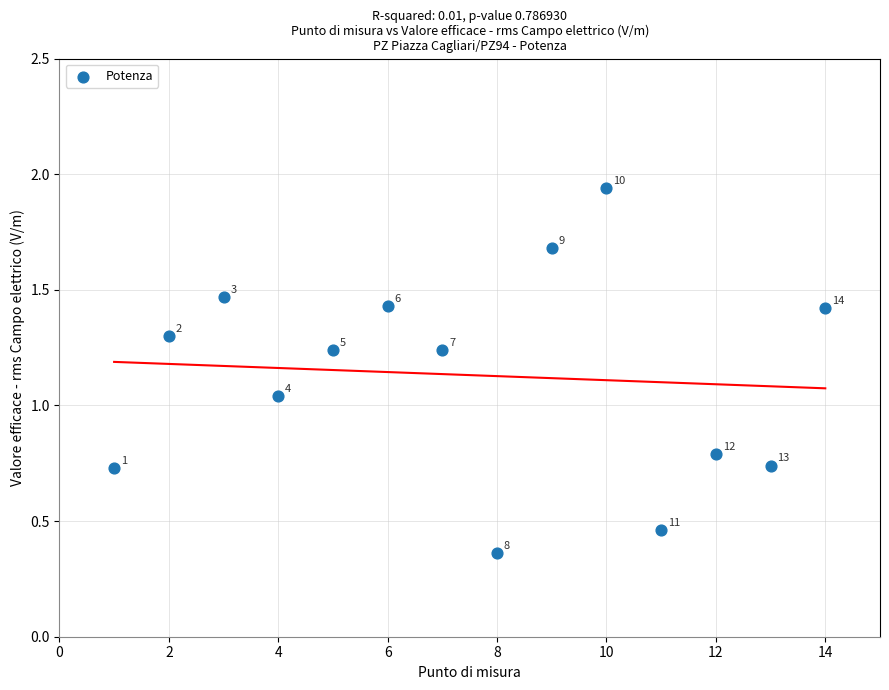

What is the range of X values (max minus min)?

13.0